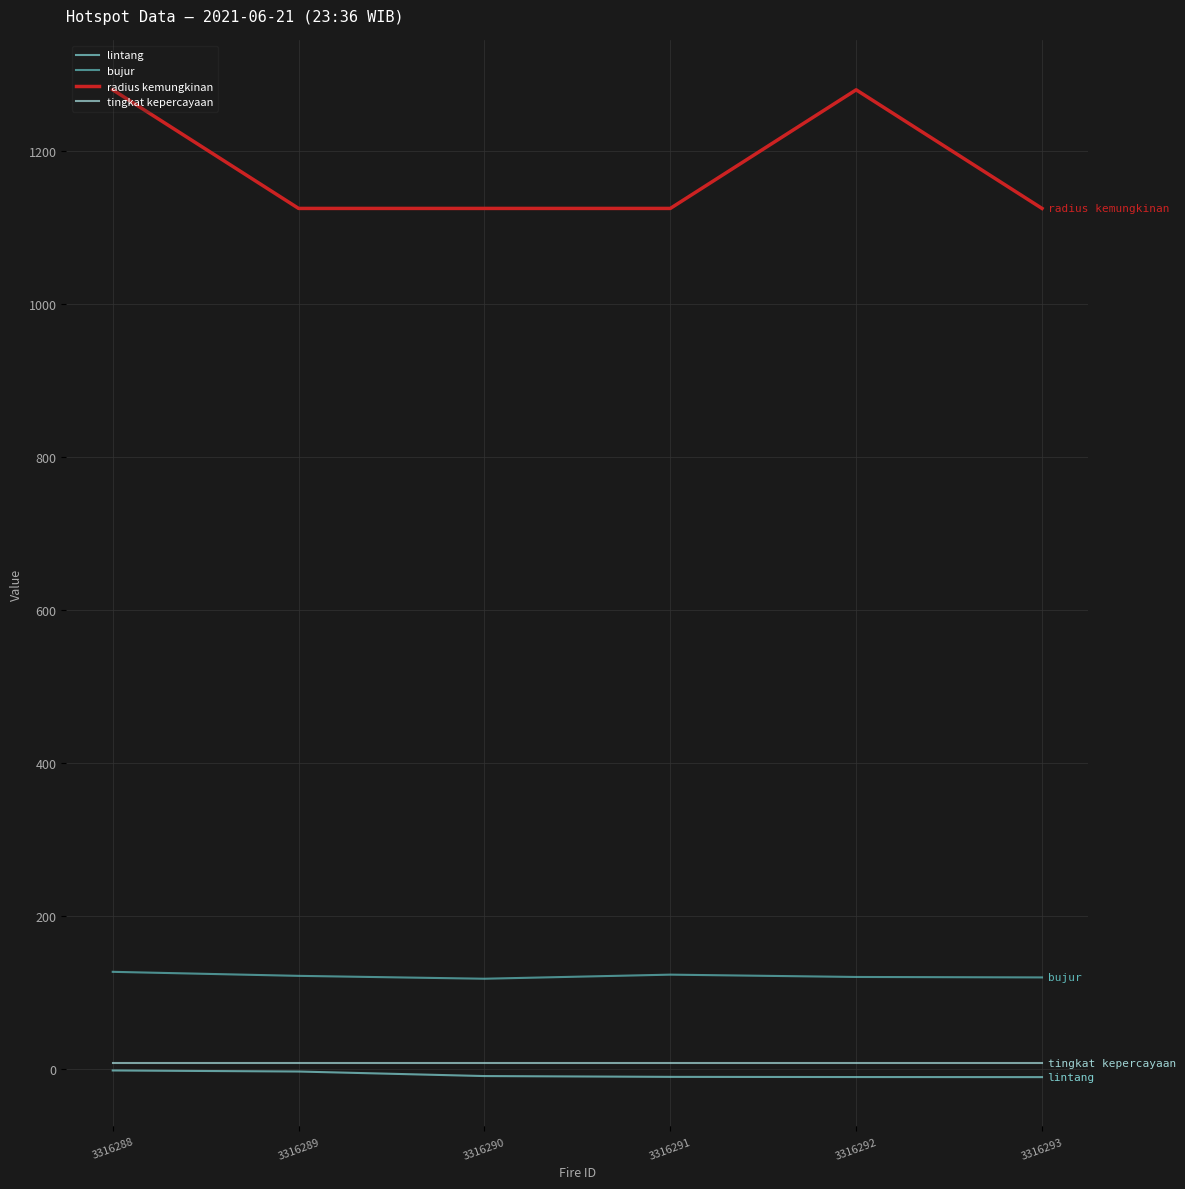

How many lines are shown in the chart?

4